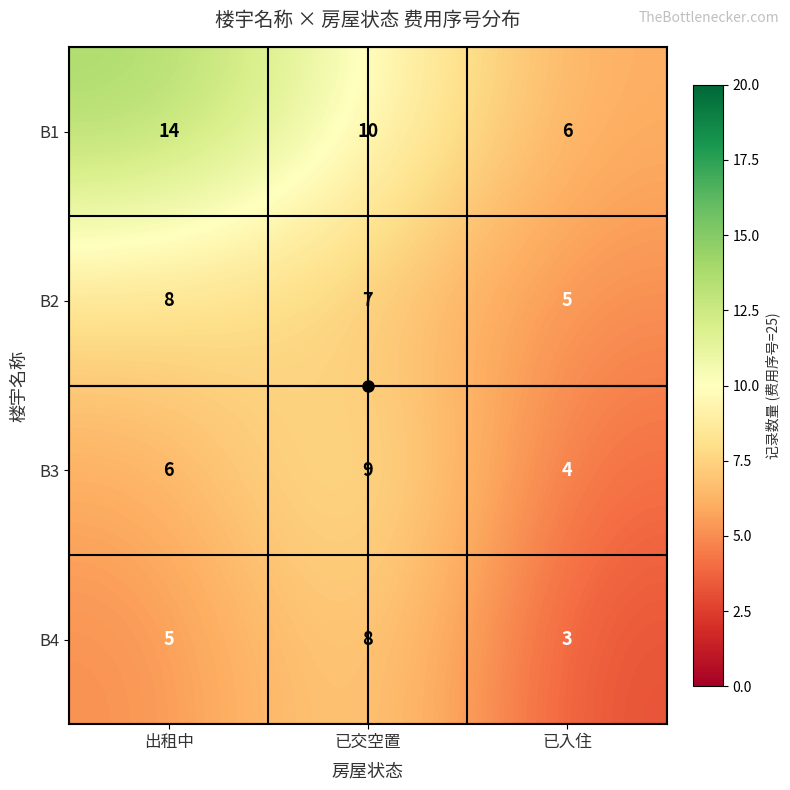

What is the total value across all series at 出租中?

33